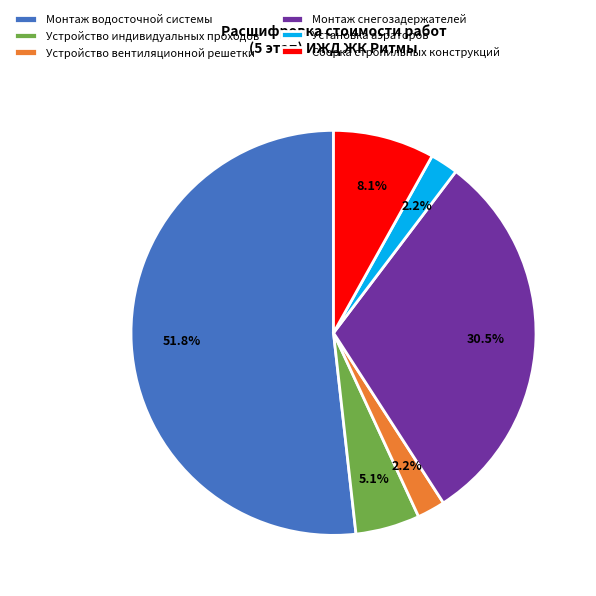

Which slice represents more than half of the pie?

Монтаж водосточной системы